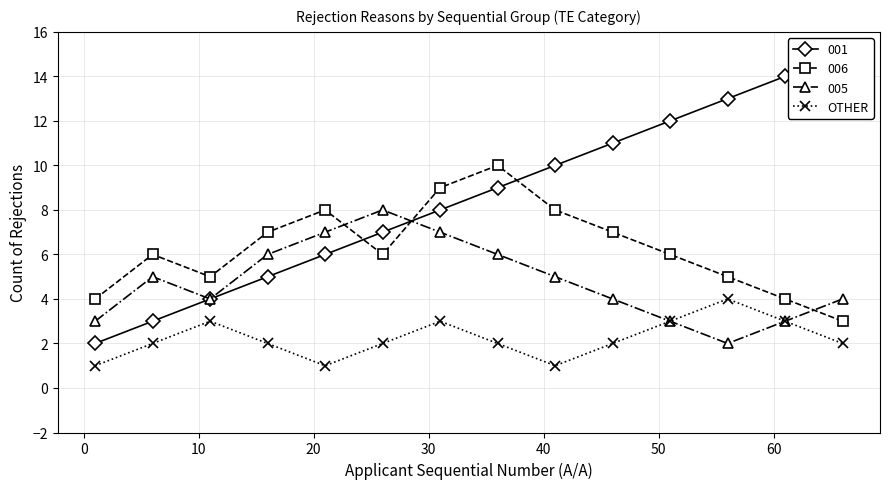

True or false: OTHER has more than 1 interior local peaks.

True